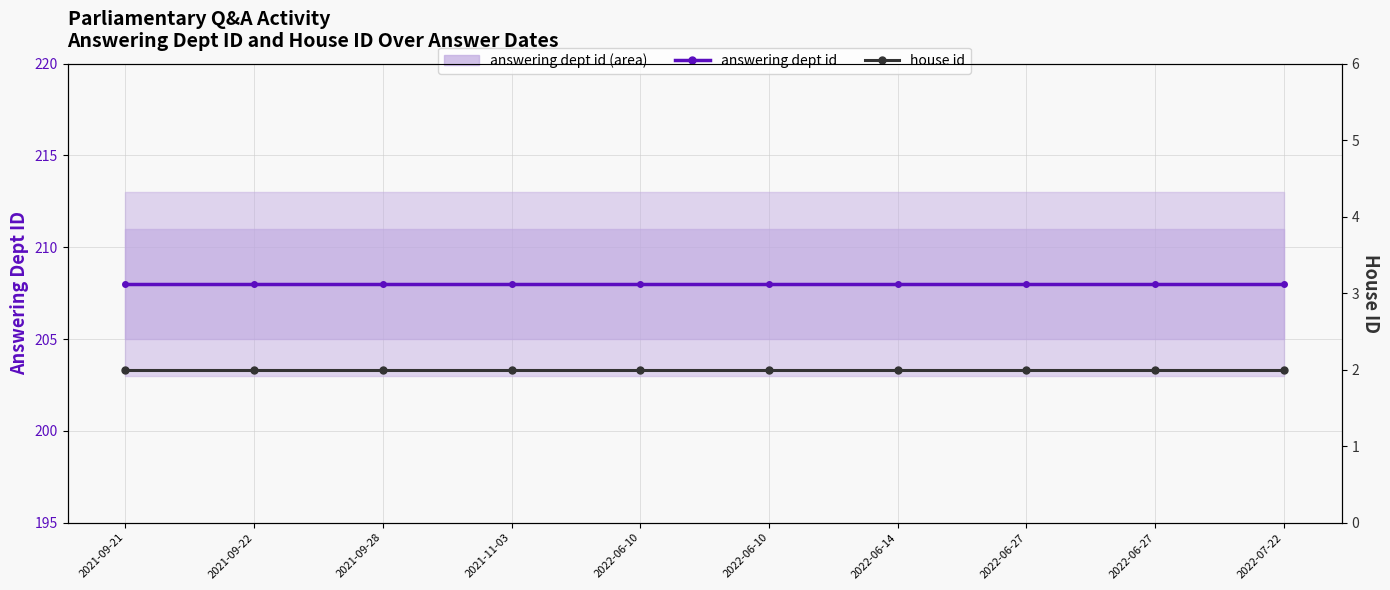

Does the chart have visible grid lines?

Yes